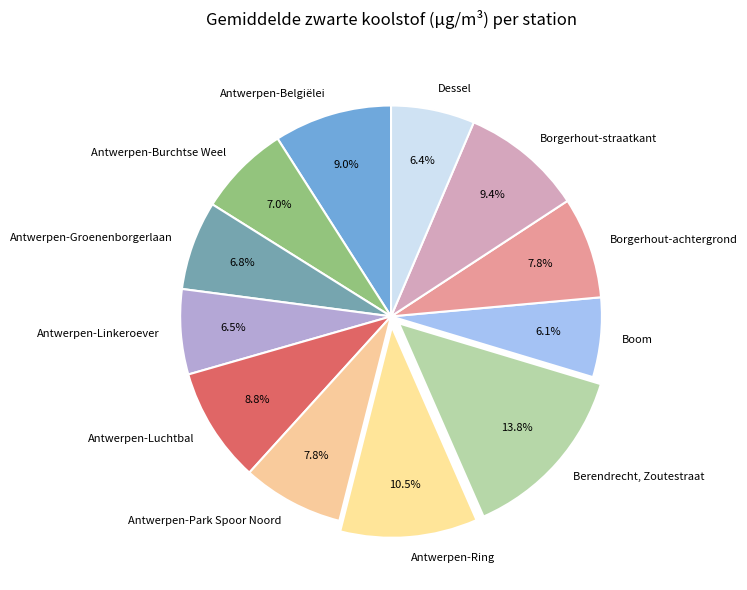

To the nearest percent, what portion does Antwerpen-Belgiëlei represent?

9%